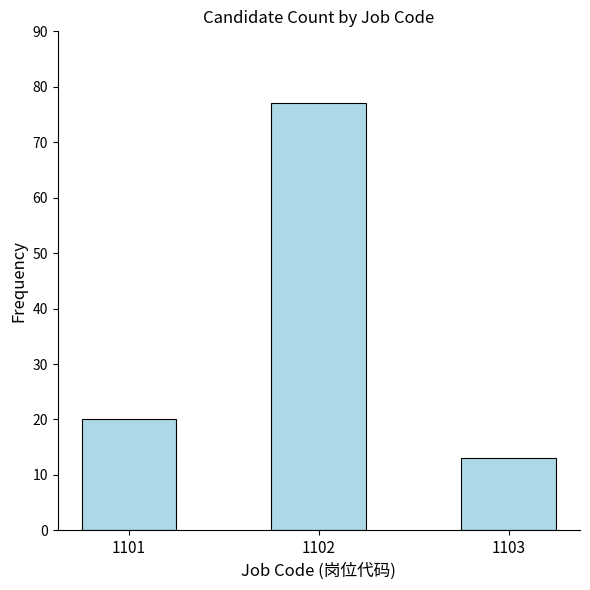

Reading right to left, what are all the values shown in this chart?

1103=13	1102=77	1101=20